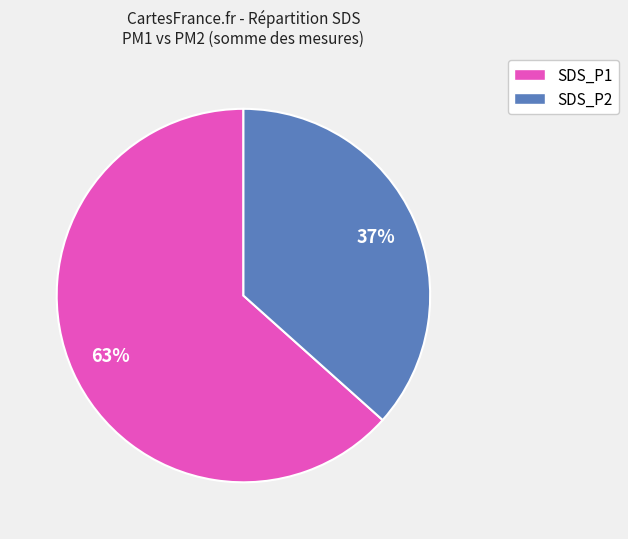

Count the number of slices in the pie.

2